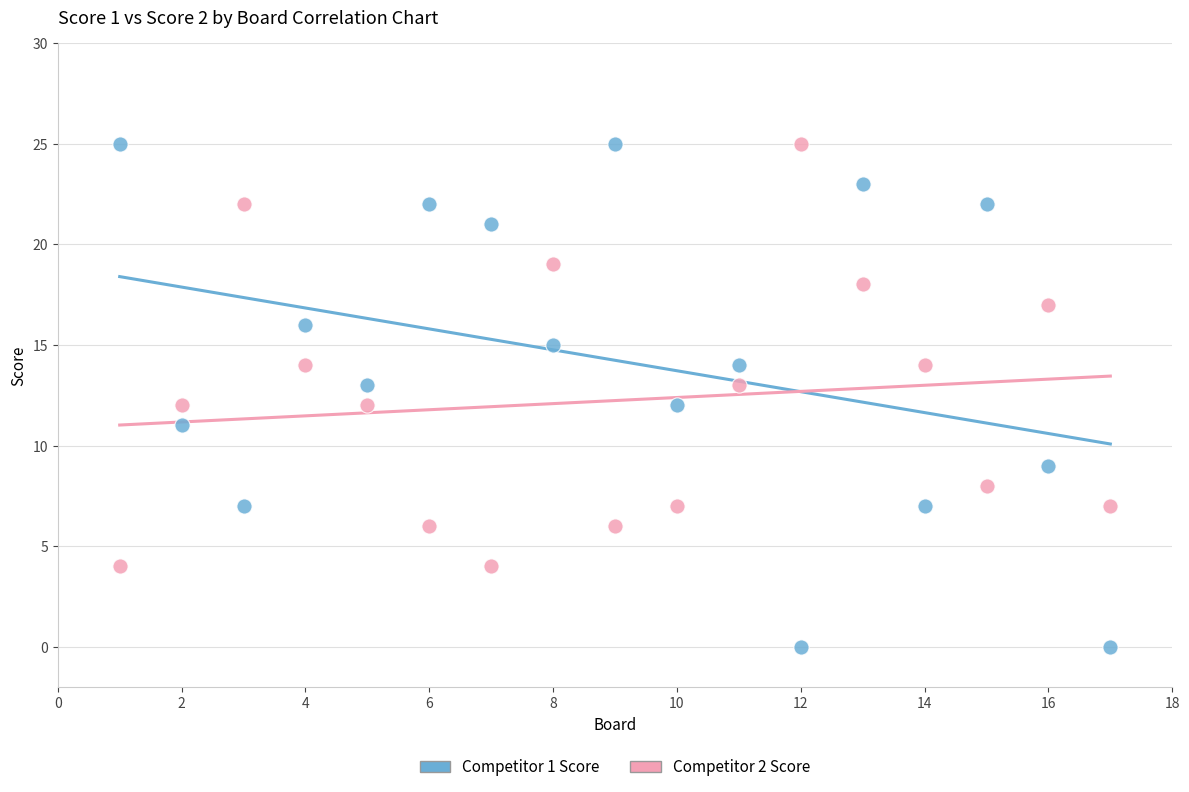

Across all data points, what is the range of X values (max minus min)?

16